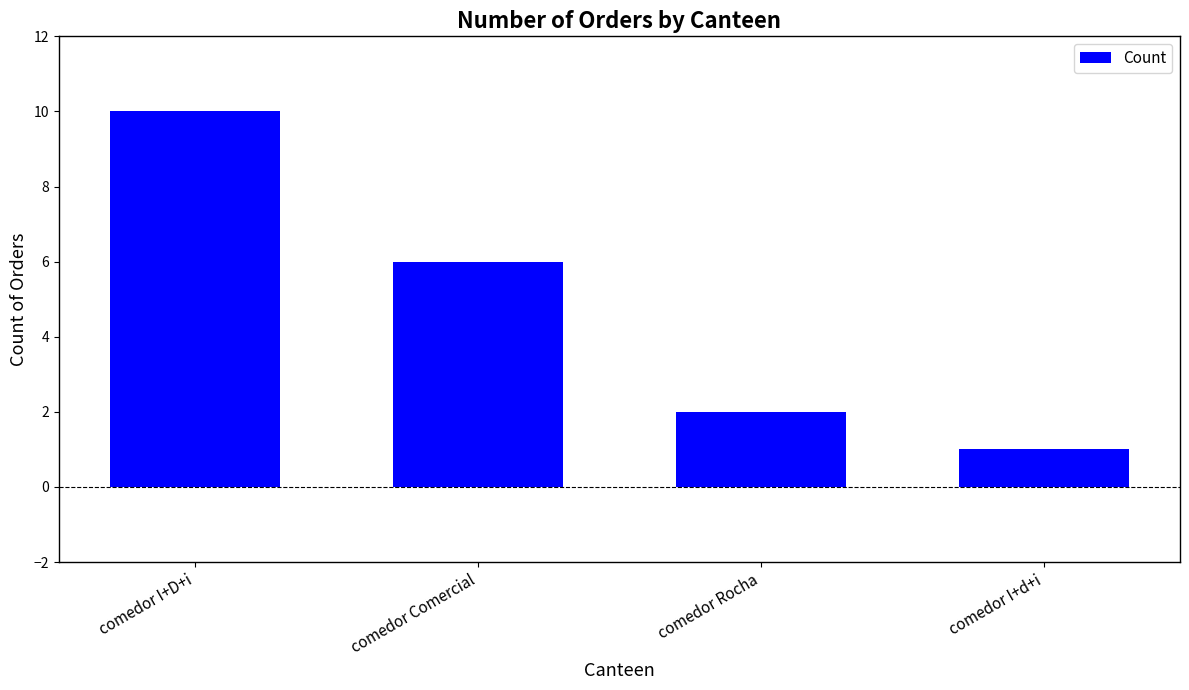

What is the change in value from comedor I+D+i to comedor Comercial?

-4